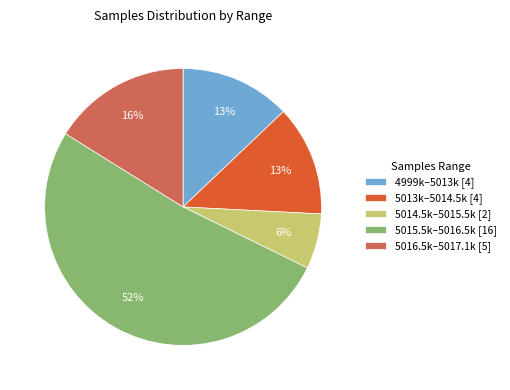

How many slices are in this pie chart?

5